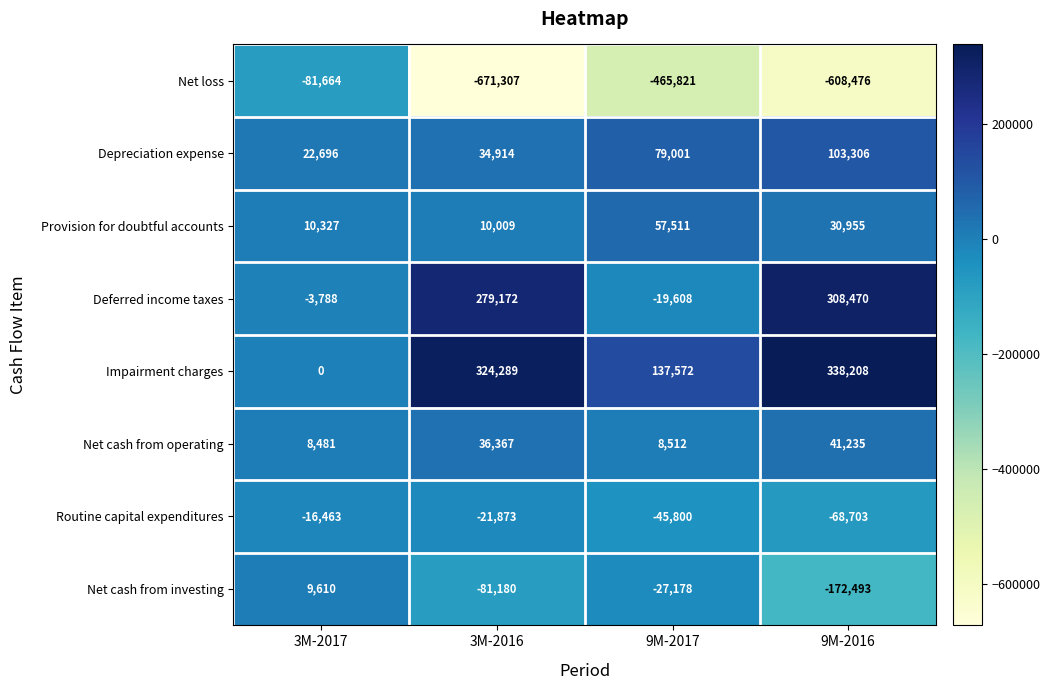

What is the difference between the maximum and minimum values in the Routine capital expenditures series?

52240